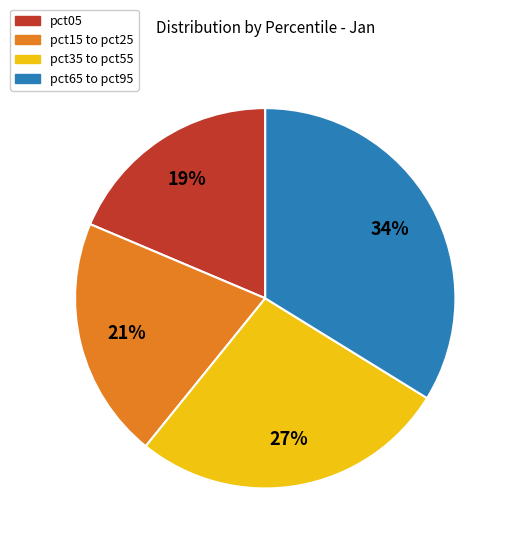

To the nearest percent, what is the difference between the largest and smallest slice percentages?

15%